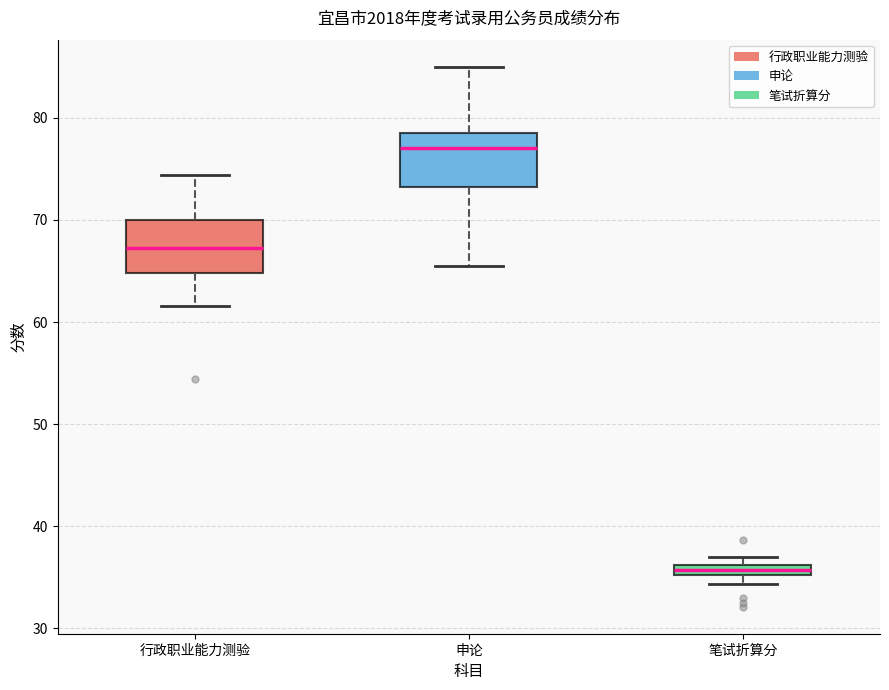

Where is the lower edge of the box for 笔试折算分 on the y-axis? The values are not printed on the chart, so give them approximately, as read against the axis.

35